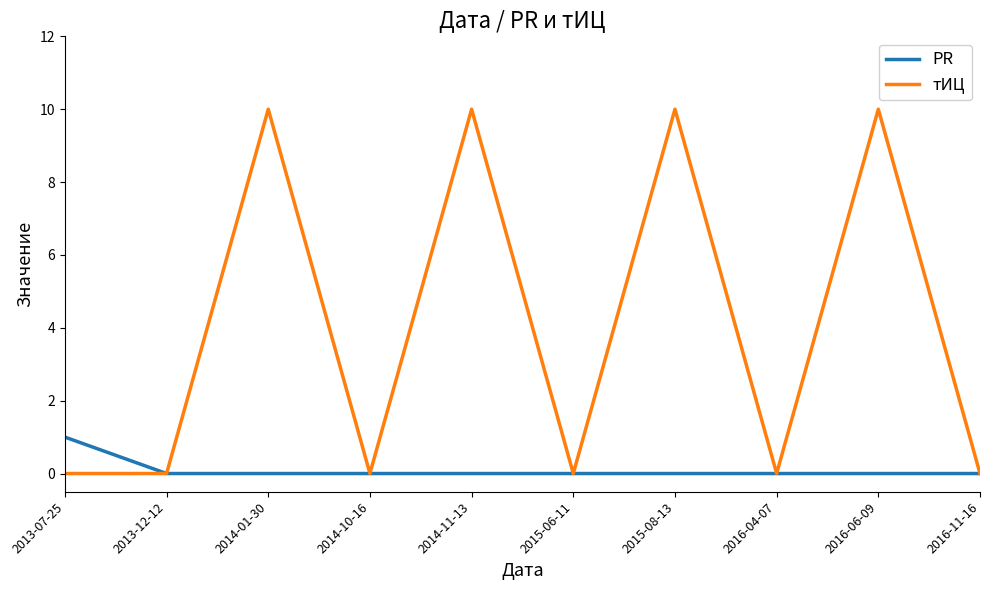

Is it true that тИЦ equals 4 at 2015-06-11?

False